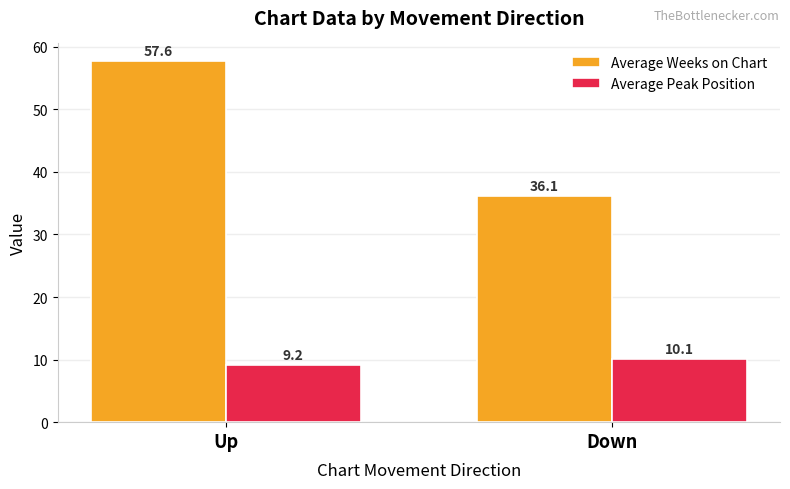

Which category has the lowest value in the Average Peak Position series?

Up